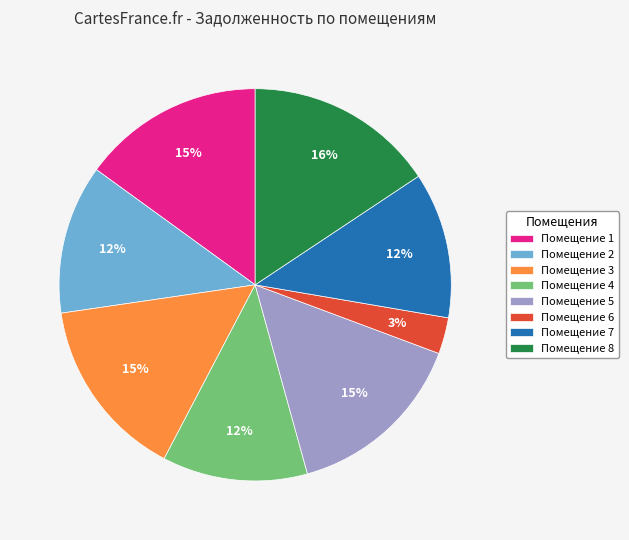

To the nearest percent, what is the average slice percentage?

12%